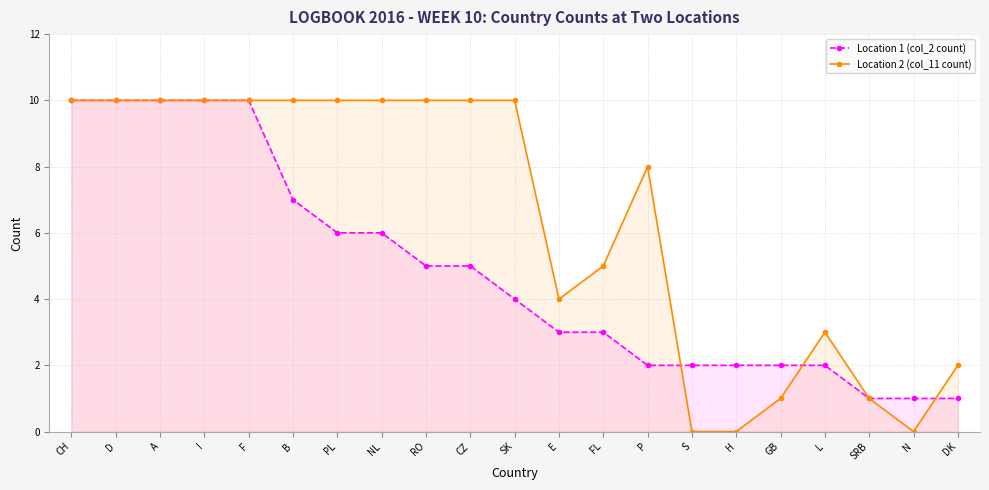

Between RO and CZ, which series saw the biggest shift?

Location 1 (col_2 count)